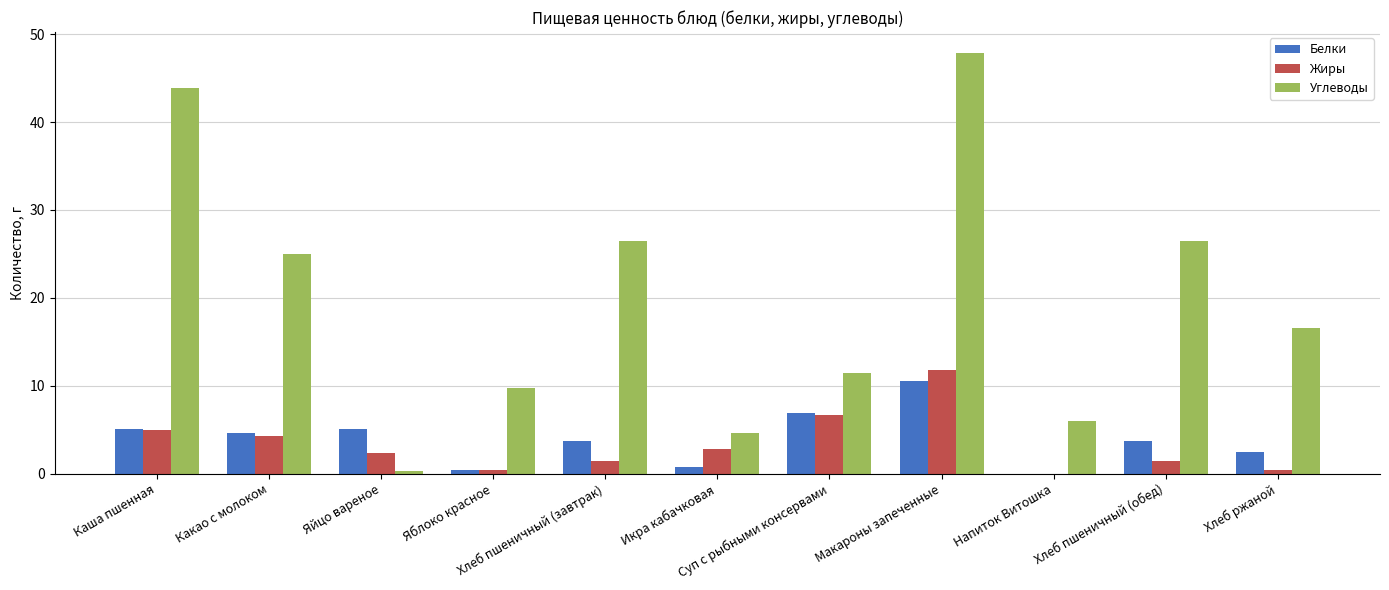

What is the sum of all Углеводы values?

218.2